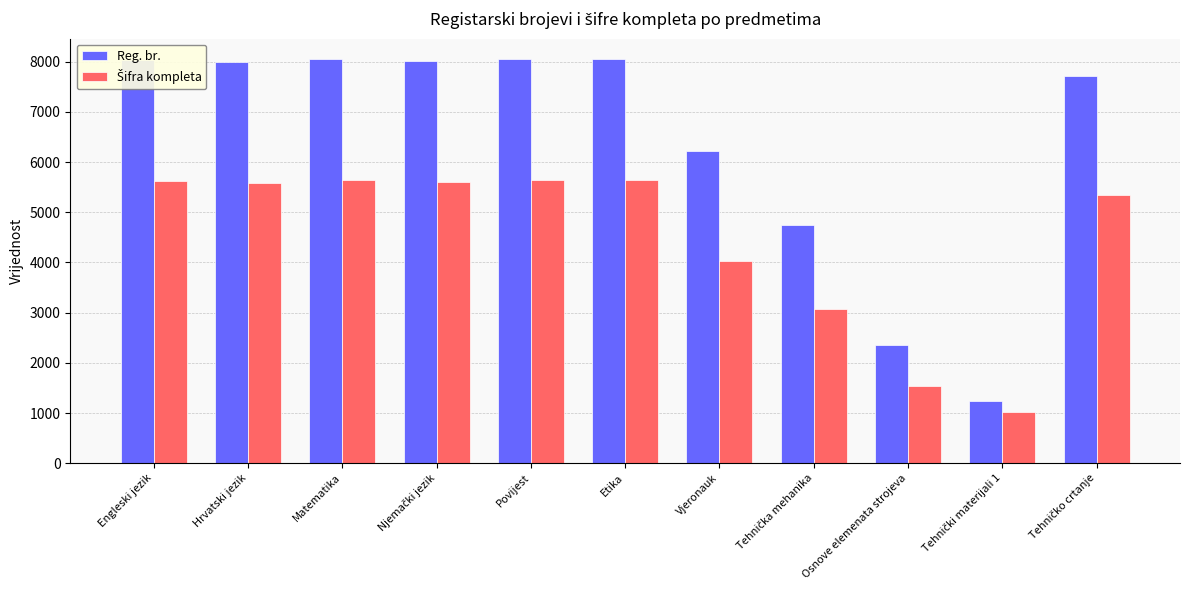

How many groups of bars are there?

11